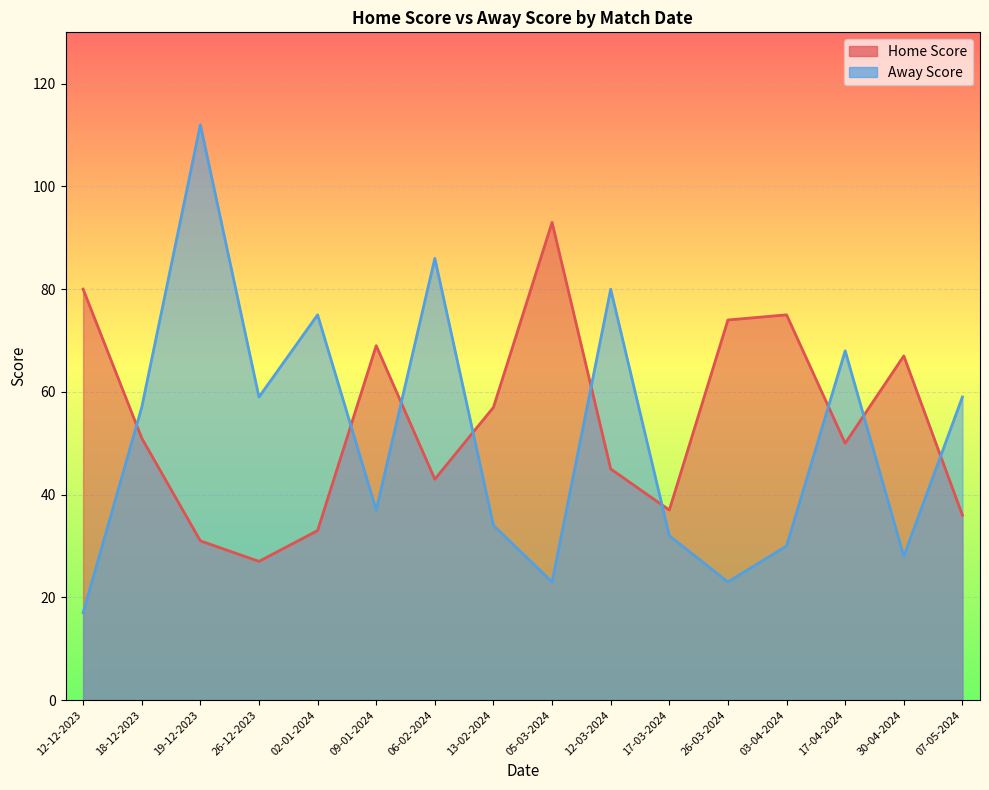

What is the total value across all series at 02-01-2024?

108